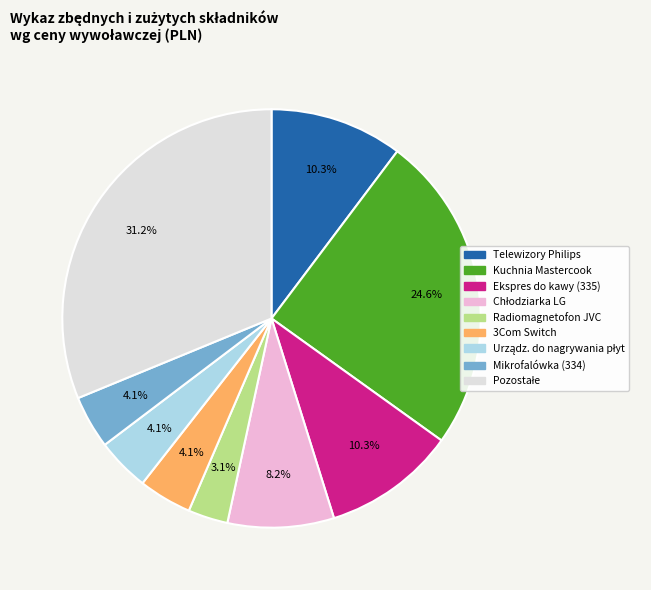

Is there a majority slice in this chart?

No